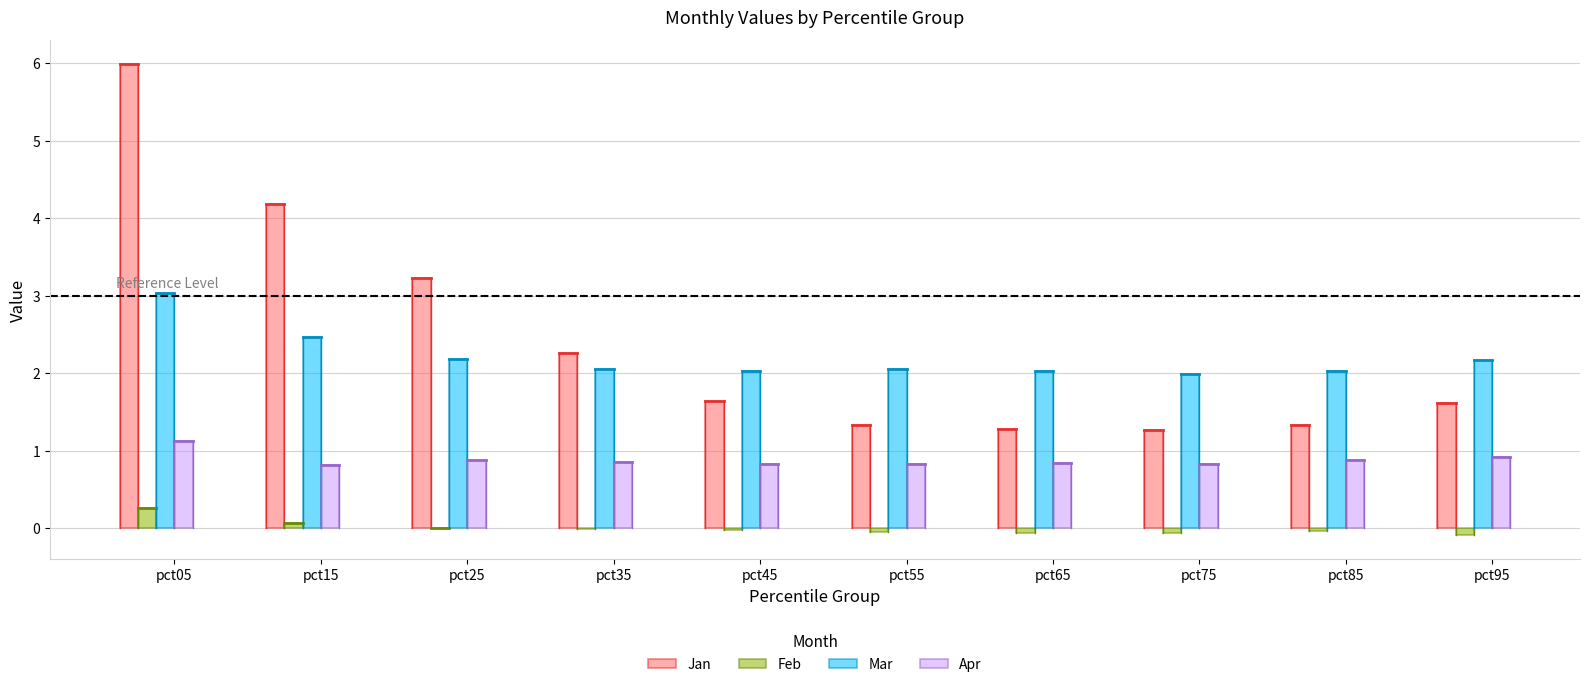

What is the sum of all Apr values?

8.8